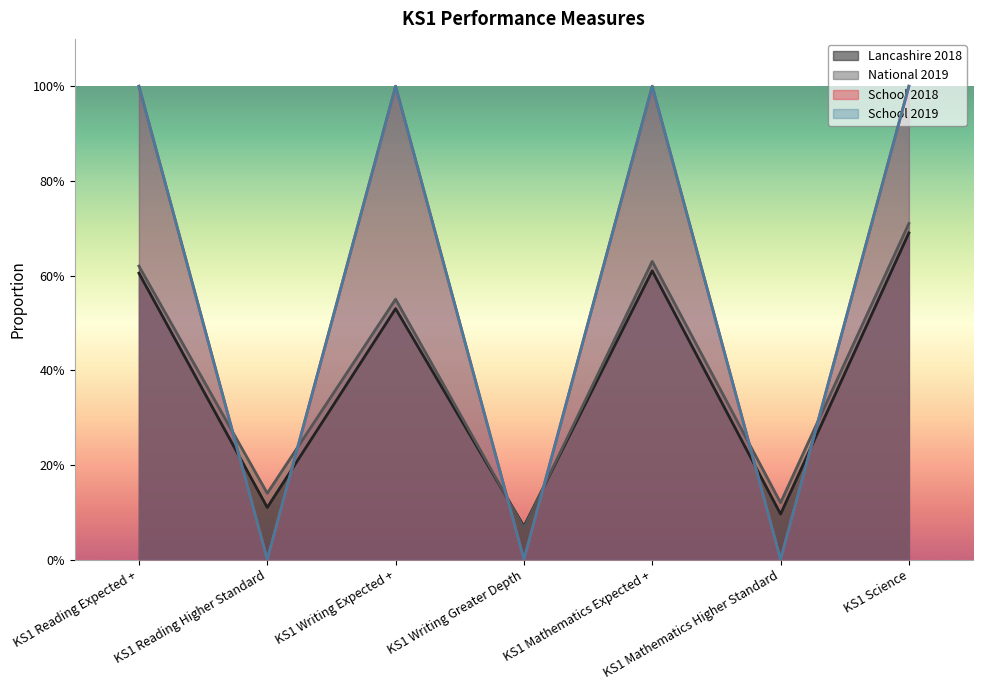

Between KS1 Mathematics Expected + and KS1 Mathematics Higher Standard, which series saw the biggest shift?

School 2018